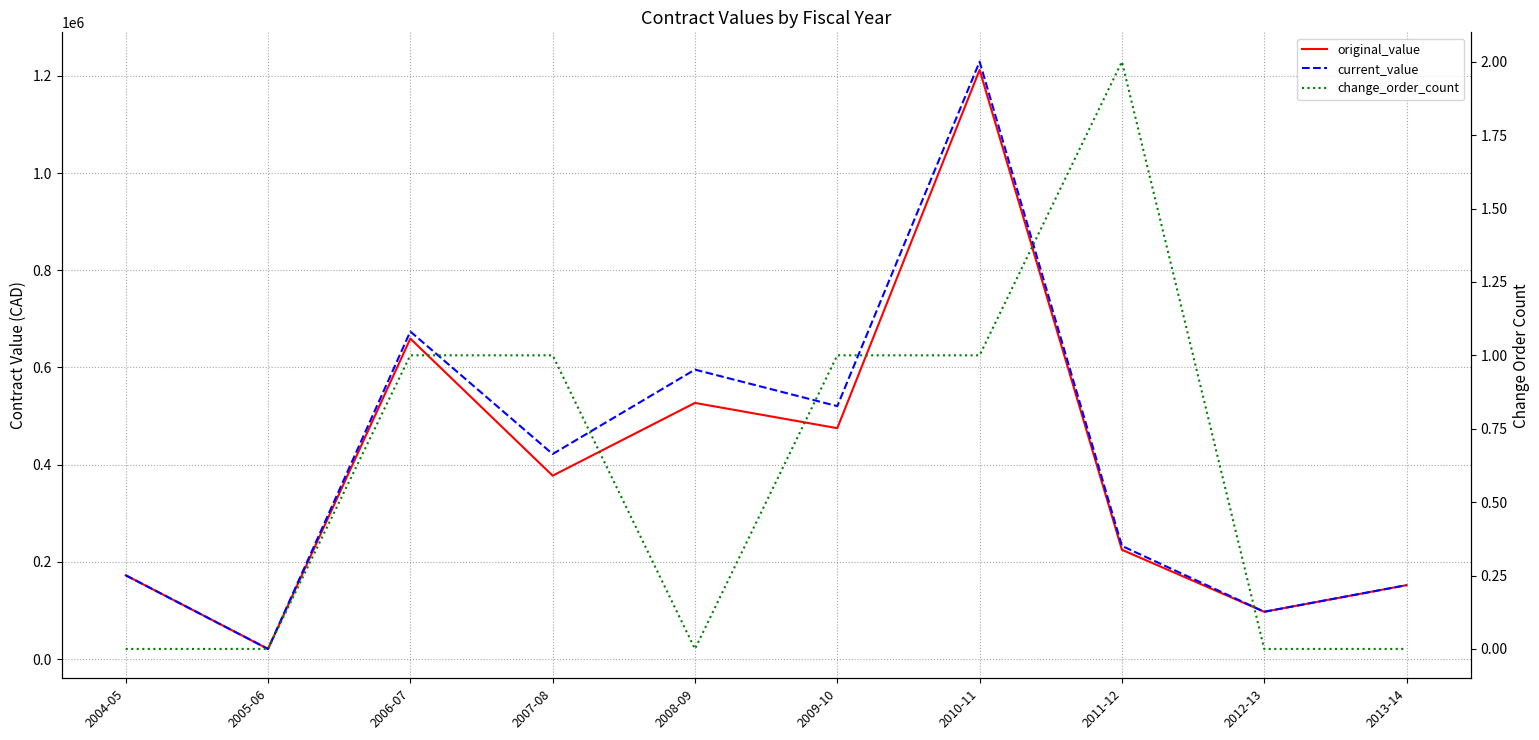

How many lines are shown in the chart?

3